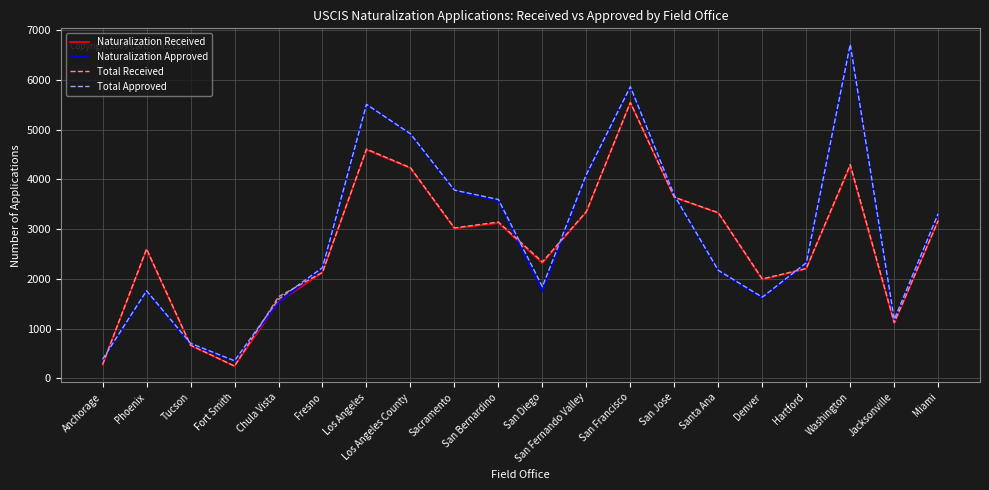

Between San Fernando Valley and Miami, which series saw the biggest shift?

Total Approved